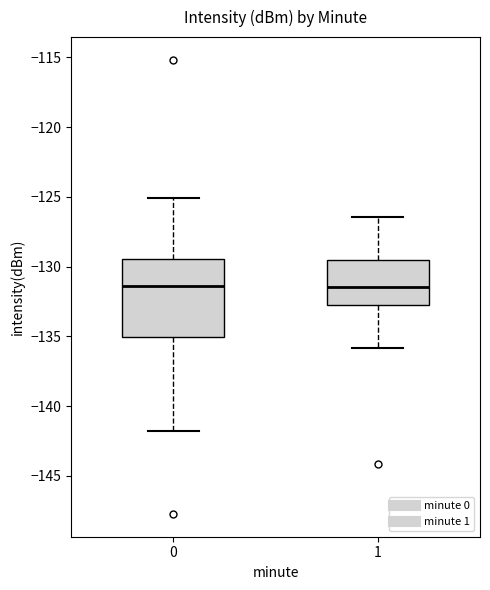

Reading left to right, transcribe this box plot: for each box, give where its median line is, the range the box spans, and where its two whiskers end, as read against the y-axis. The values are not printed on the chart, so give them approximately, as read against the axis.

0: median -131.5, box -135.0 to -129.5, whiskers -142.0 to -125.0
1: median -131.5, box -133.0 to -129.5, whiskers -136.0 to -126.5